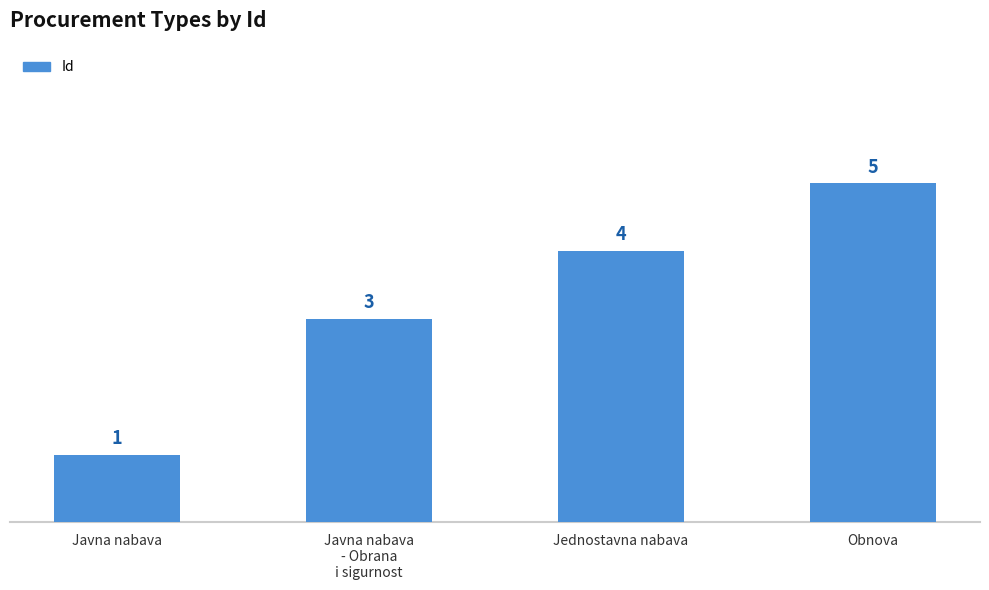

Which label corresponds to the largest value in the chart?

Obnova